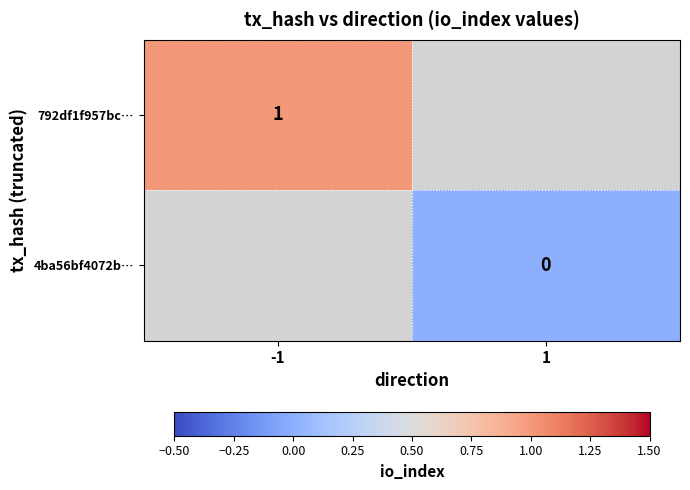

True or false: 792df1f957bc… has a value of 2 at -1.

False